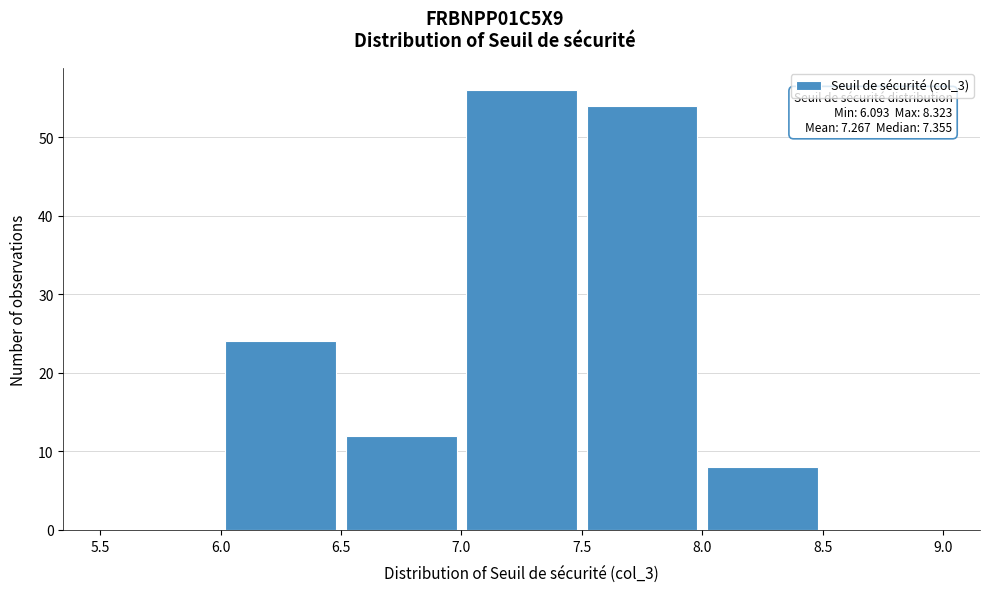

Which range on the x-axis has the tallest bar?

7.0 to 7.5